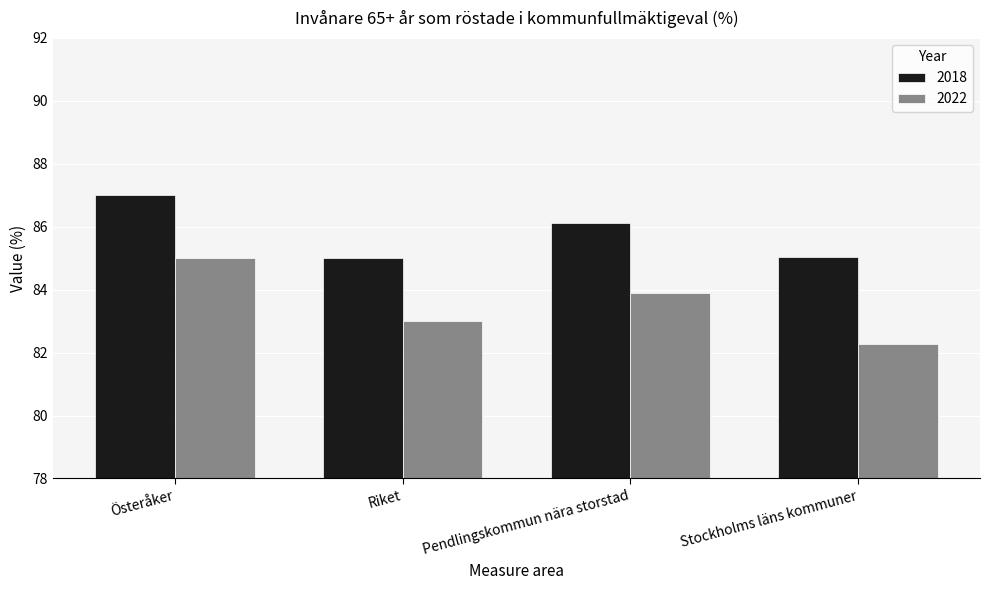

What is the difference between the maximum and minimum values in the 2022 series?

2.7